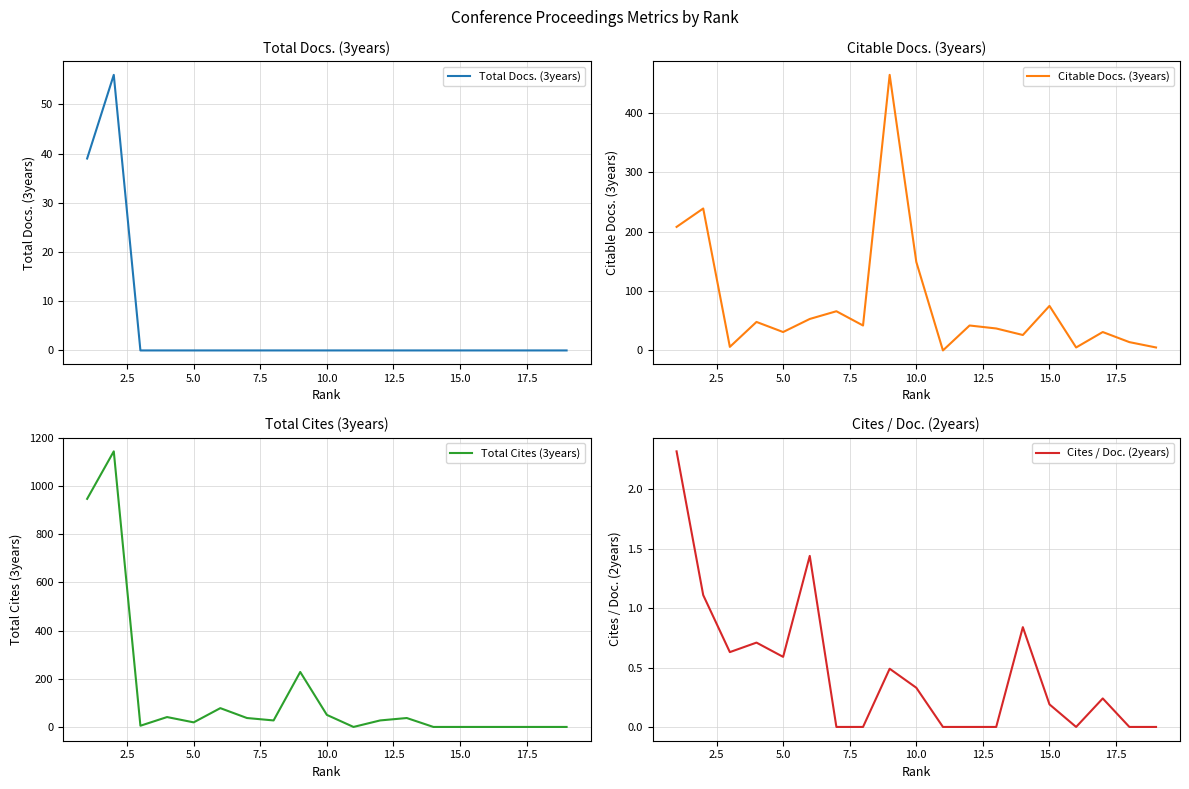

Rank the series by their maximum value, from lowest to highest.

Cites / Doc. (2years), Total Docs. (3years), Citable Docs. (3years), Total Cites (3years)